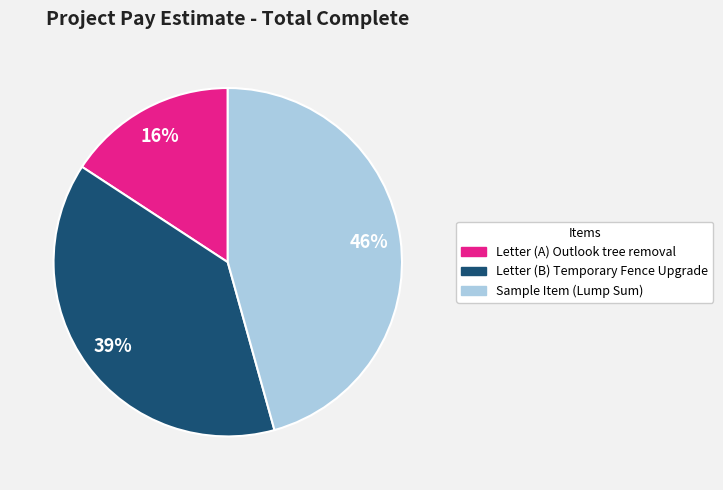

Is the sum of Letter (B) Temporary Fence Upgrade and Letter (A) Outlook tree removal greater than half?

Yes